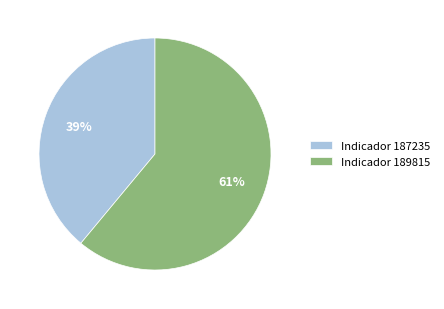

Rank the categories by value from lowest to highest.

Indicador 187235, Indicador 189815